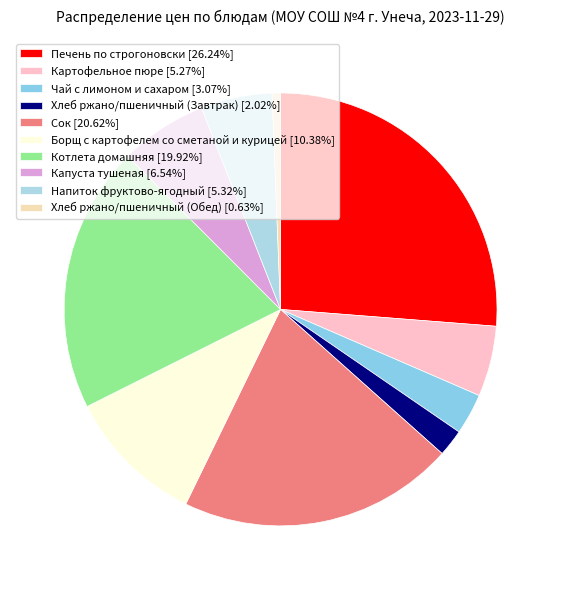

To the nearest percent, what is the combined percentage of Напиток фруктово-ягодный and Печень по строгоновски?

32%